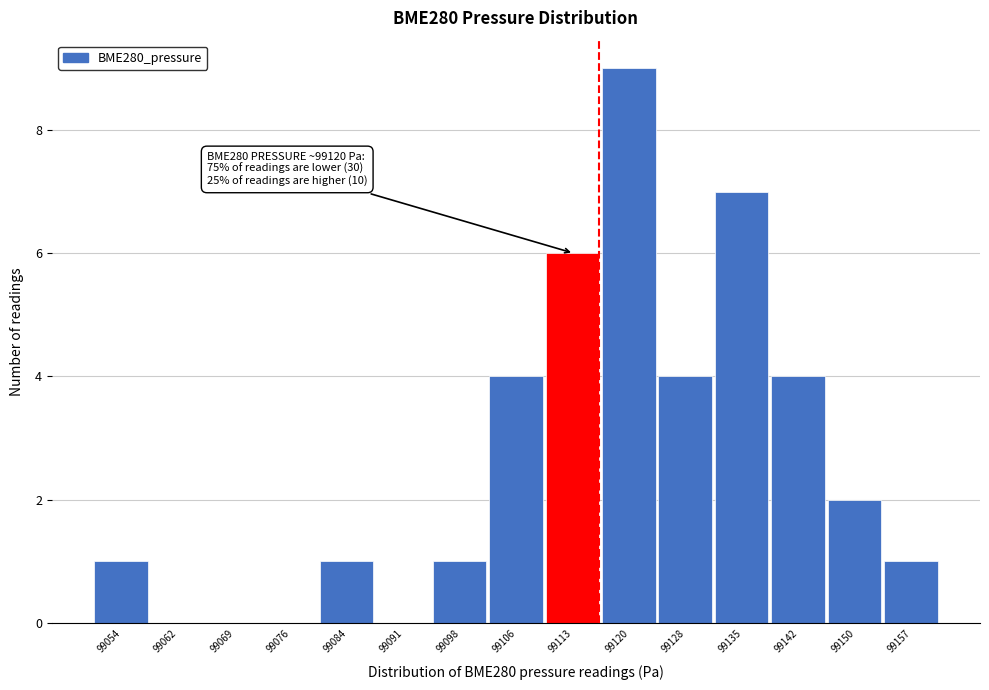

Reading right to left, list all the values displayed in this chart.

99157=1	99150=2	99142=4	99135=7	99128=4	99120=9	99113=6	99106=4	99098=1	99091=0	99084=1	99076=0	99069=0	99062=0	99054=1